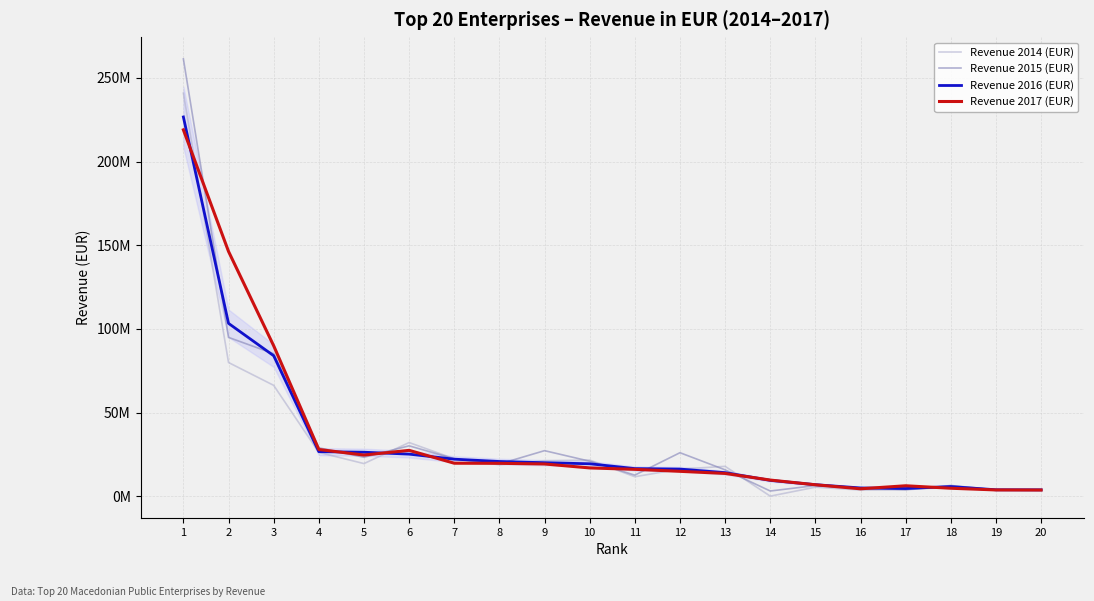

What are all the series names shown in the legend?

Revenue 2014 (EUR), Revenue 2015 (EUR), Revenue 2016 (EUR), Revenue 2017 (EUR)